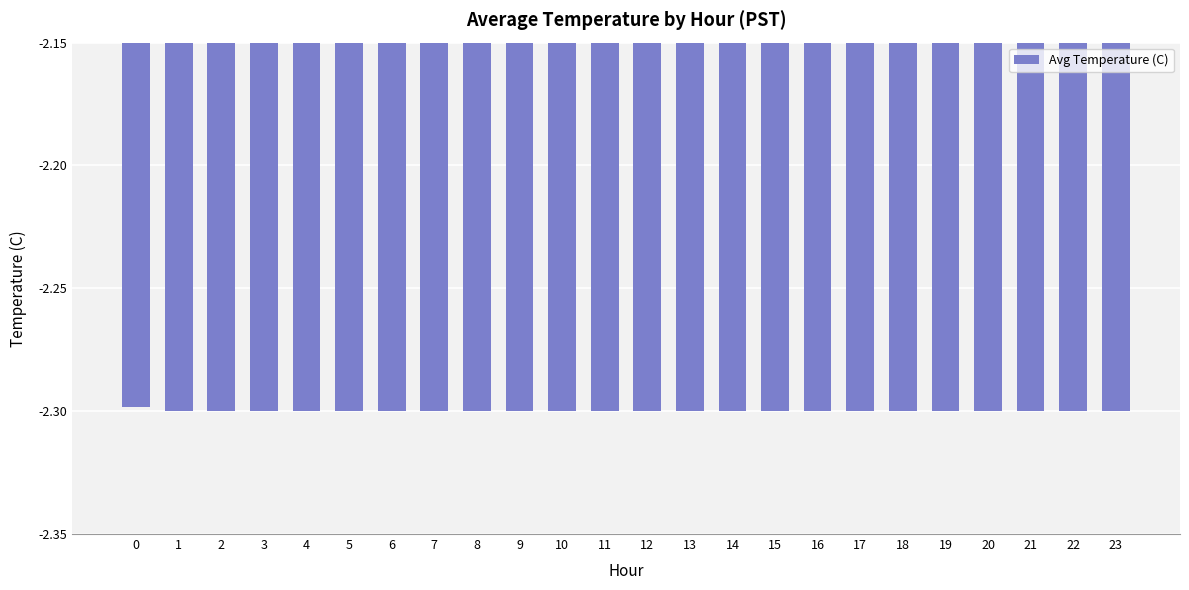

What is the sum of all values?

-55.2